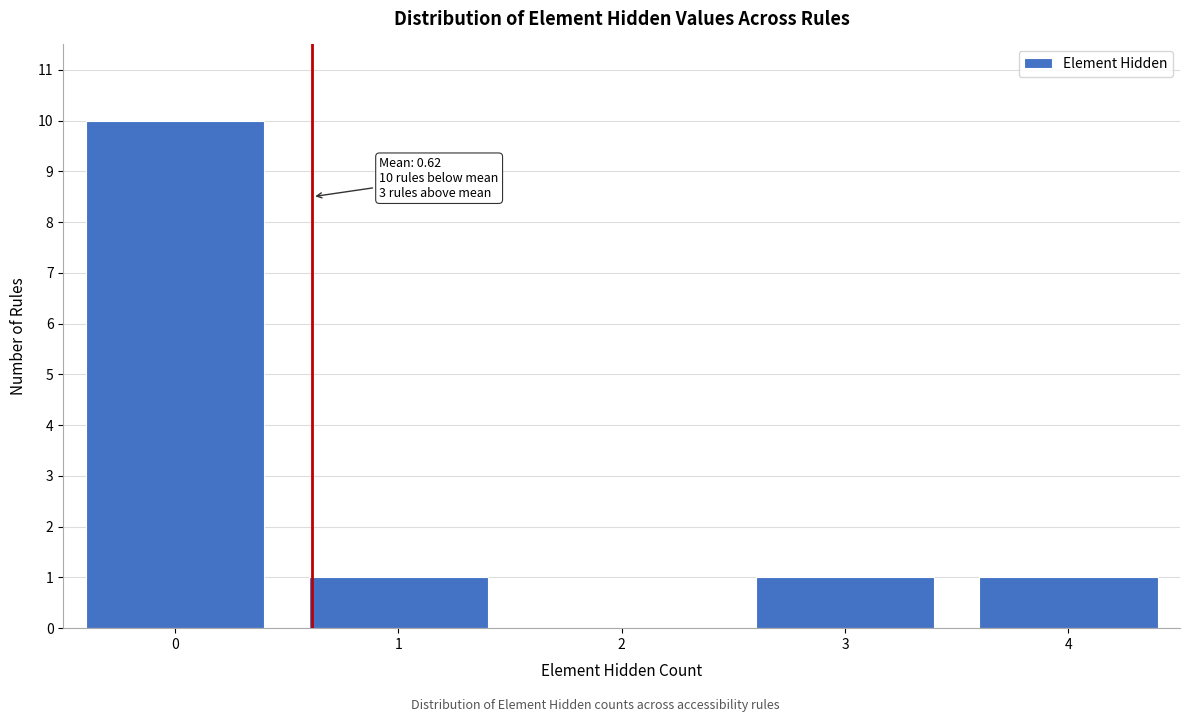

Which range on the x-axis has the tallest bar?

-0.5 to 0.5